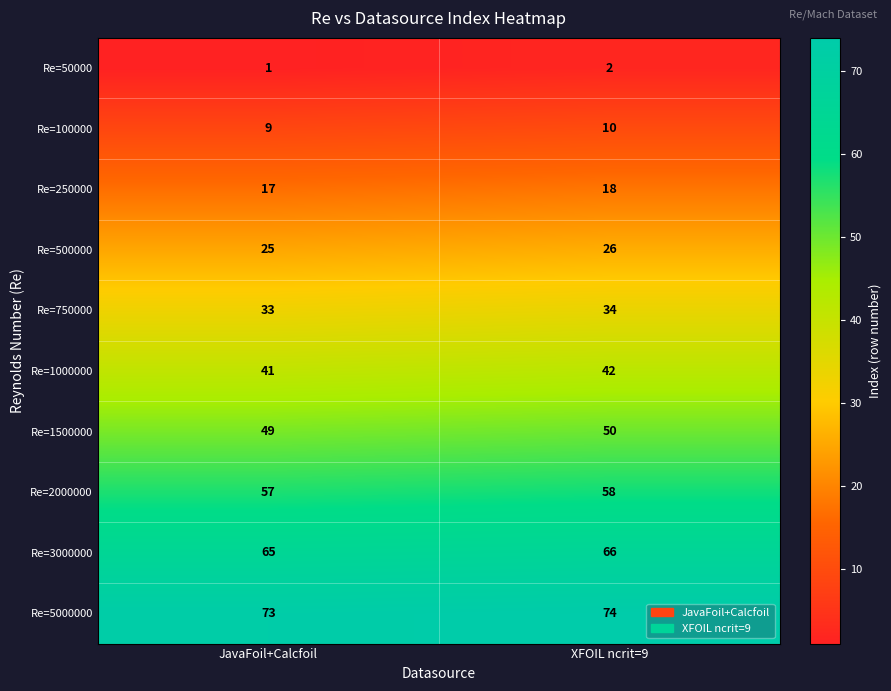

Reading left to right, extract all data points from this chart.

Re=50000: JavaFoil+Calcfoil=1	XFOIL ncrit=9=2
Re=100000: JavaFoil+Calcfoil=9	XFOIL ncrit=9=10
Re=250000: JavaFoil+Calcfoil=17	XFOIL ncrit=9=18
Re=500000: JavaFoil+Calcfoil=25	XFOIL ncrit=9=26
Re=750000: JavaFoil+Calcfoil=33	XFOIL ncrit=9=34
Re=1000000: JavaFoil+Calcfoil=41	XFOIL ncrit=9=42
Re=1500000: JavaFoil+Calcfoil=49	XFOIL ncrit=9=50
Re=2000000: JavaFoil+Calcfoil=57	XFOIL ncrit=9=58
Re=3000000: JavaFoil+Calcfoil=65	XFOIL ncrit=9=66
Re=5000000: JavaFoil+Calcfoil=73	XFOIL ncrit=9=74